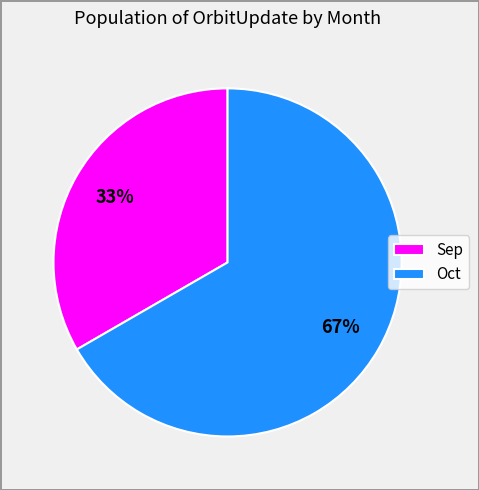

Rank the categories by value from lowest to highest.

Sep, Oct